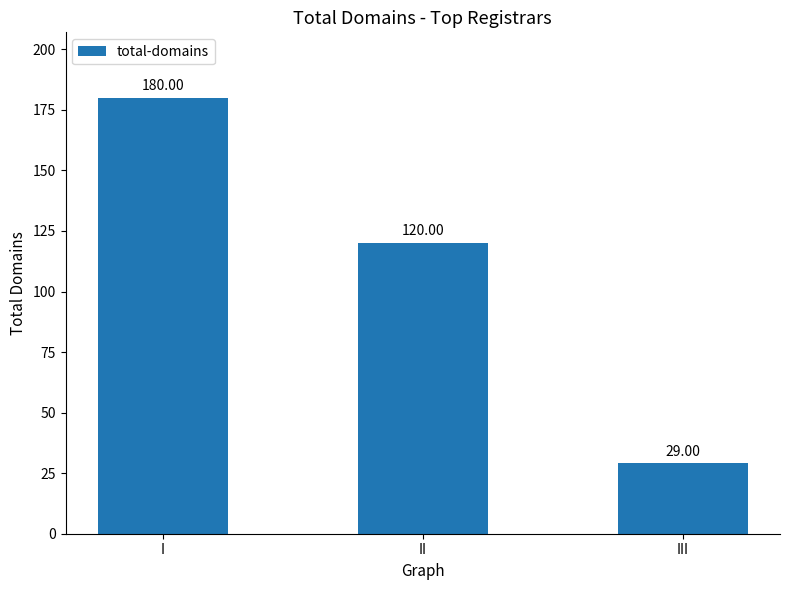

Is it true that the value at I is 180?

True